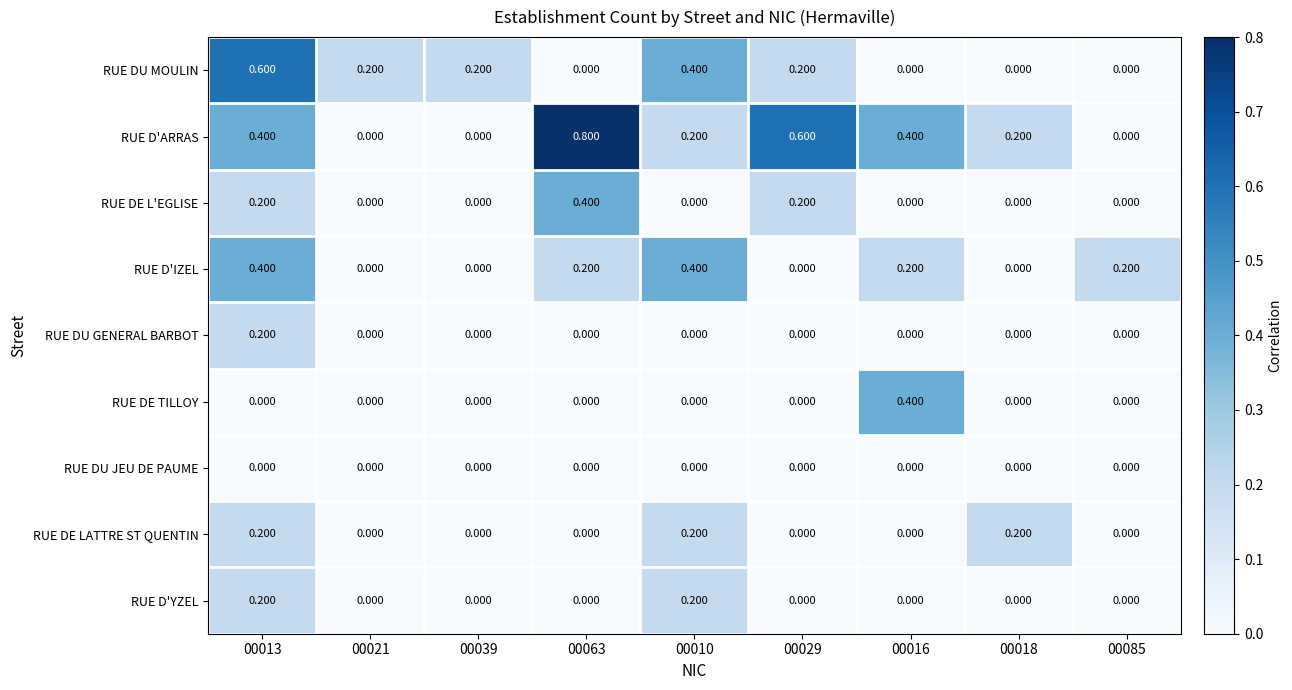

Which series has the widest spread of values?

RUE D'ARRAS